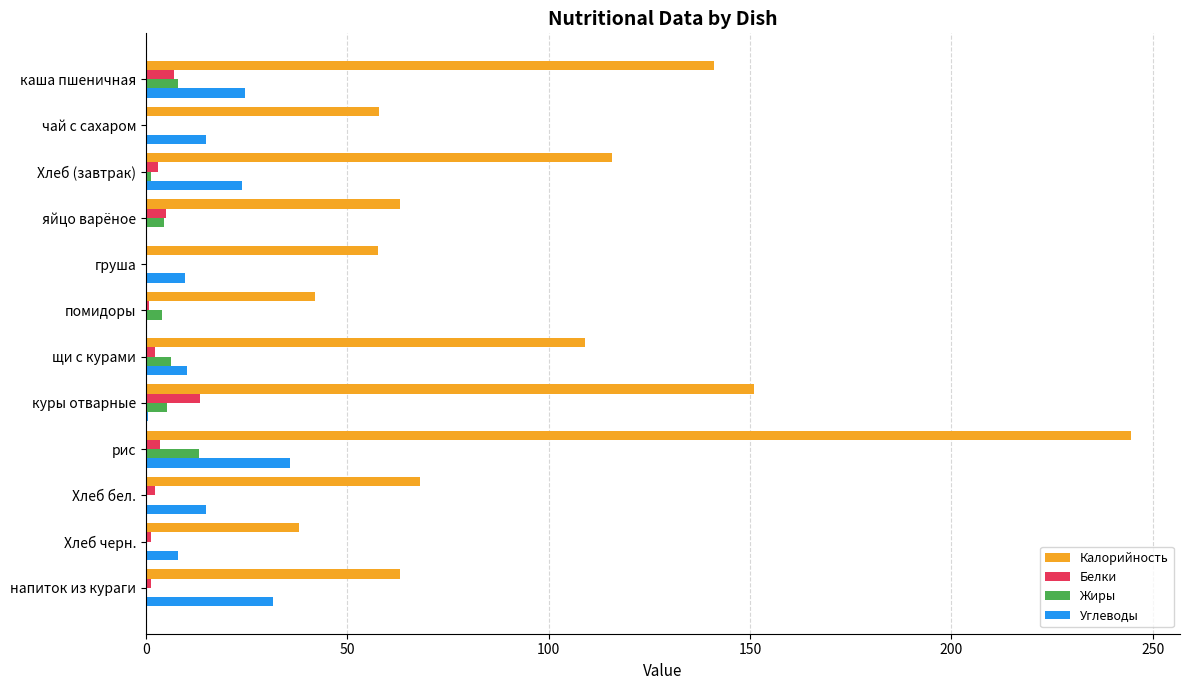

Which label corresponds to the largest value in the chart?

рис